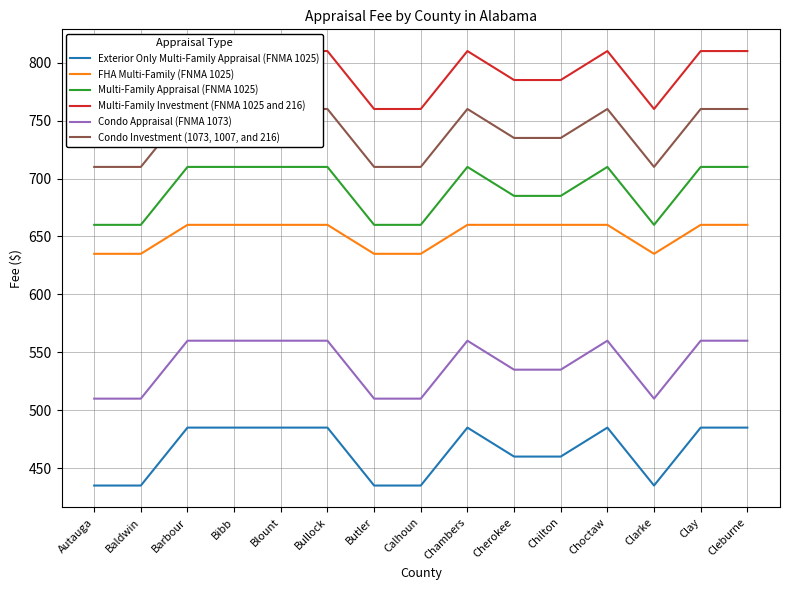

Is this an area chart (filled region under the line)?

No